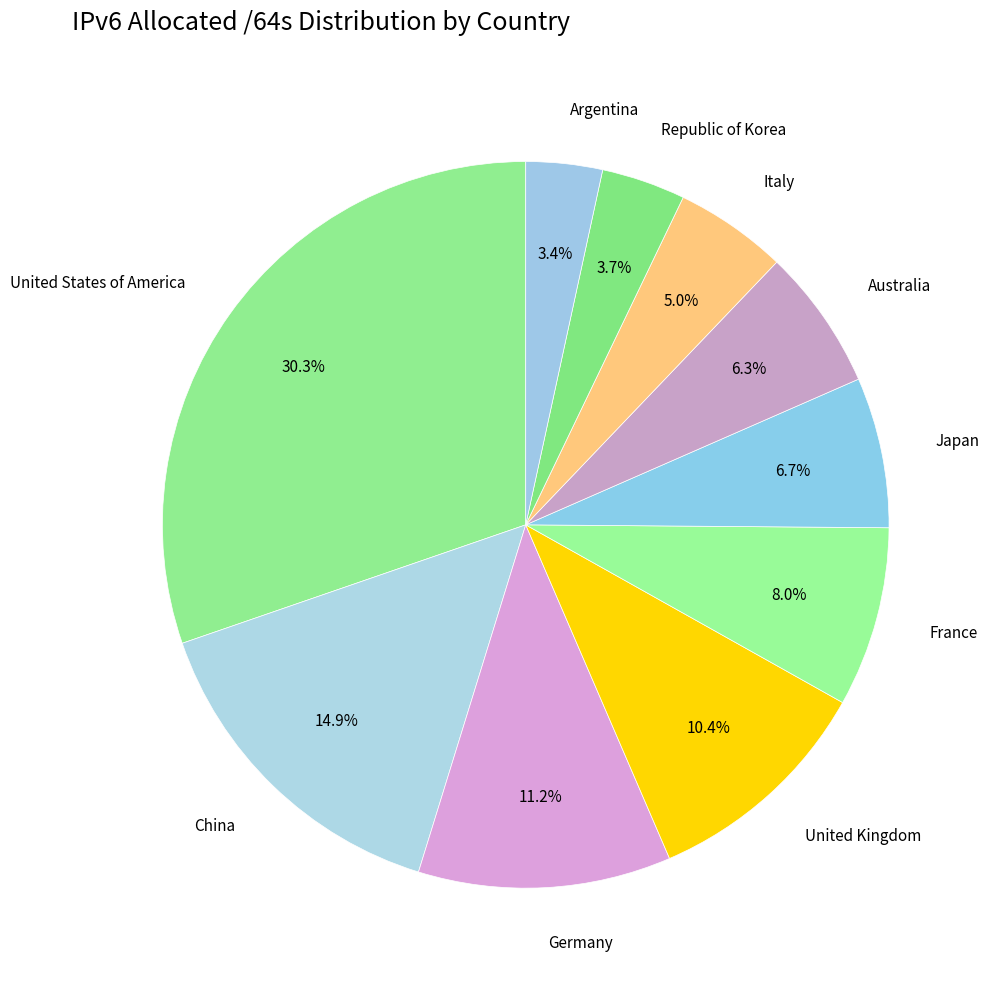

Does Australia represent more than half of the total?

No